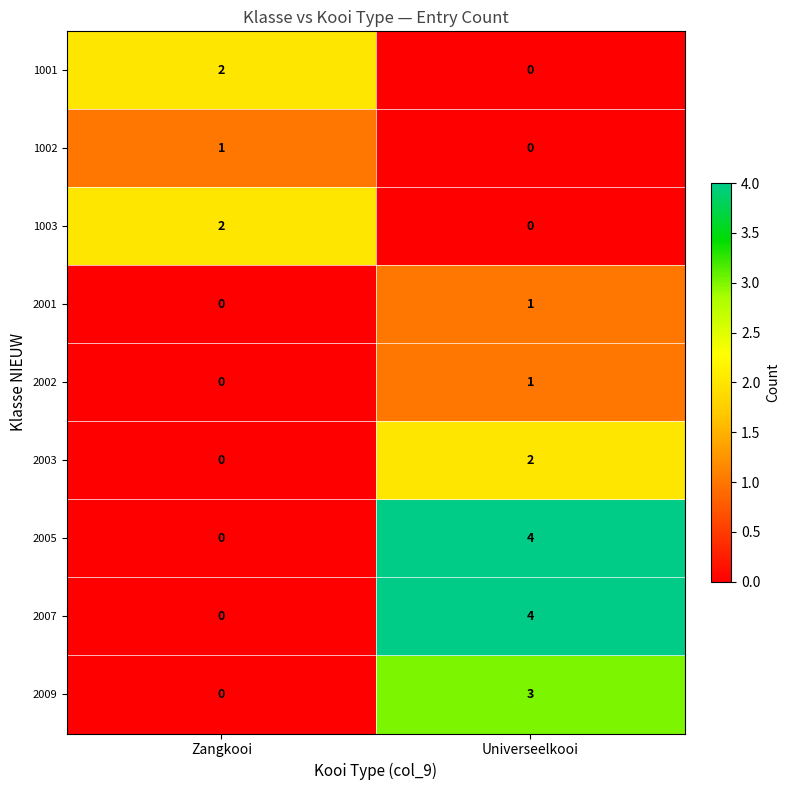

What is the greatest value displayed?

4